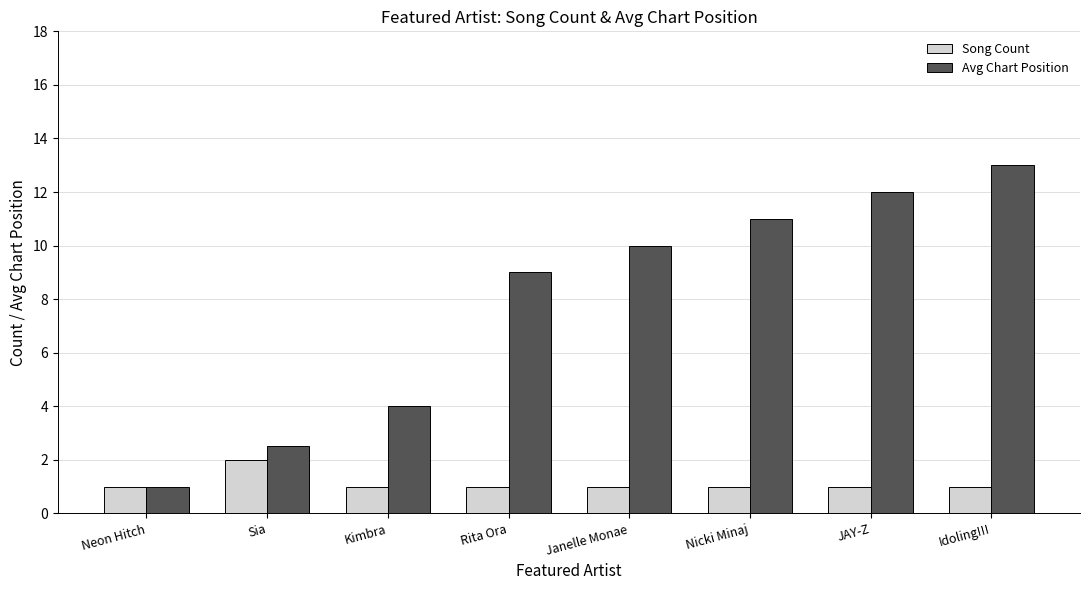

Is it true that Avg Chart Position equals 2.5 at Sia?

True